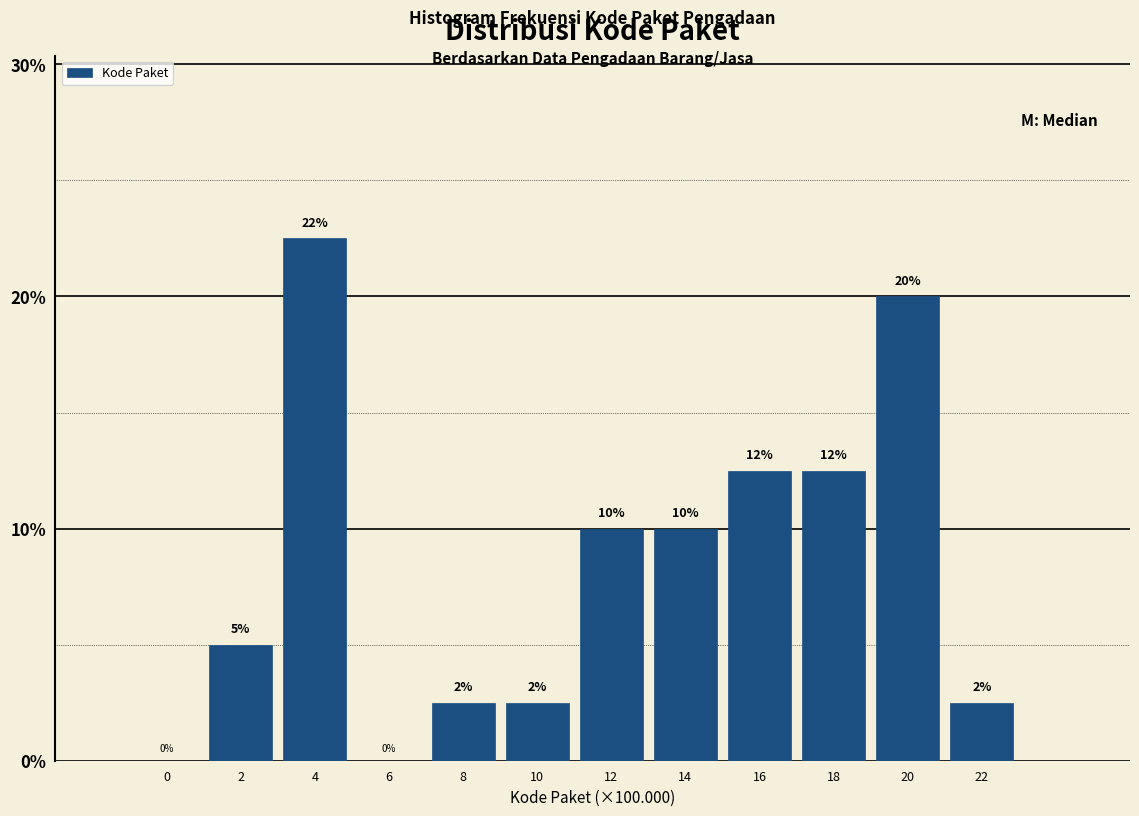

What is the maximum value shown in the chart?

22.5